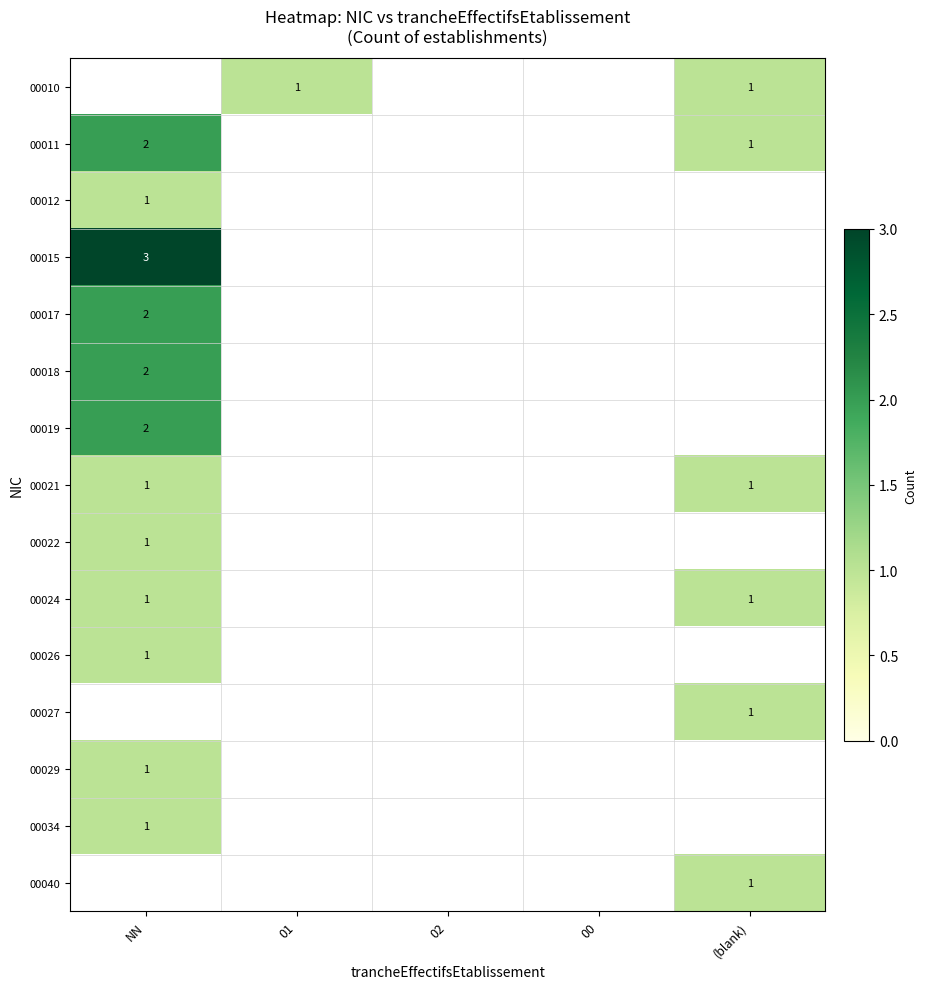

True or false: 00040 has a value of 1 at (blank).

True